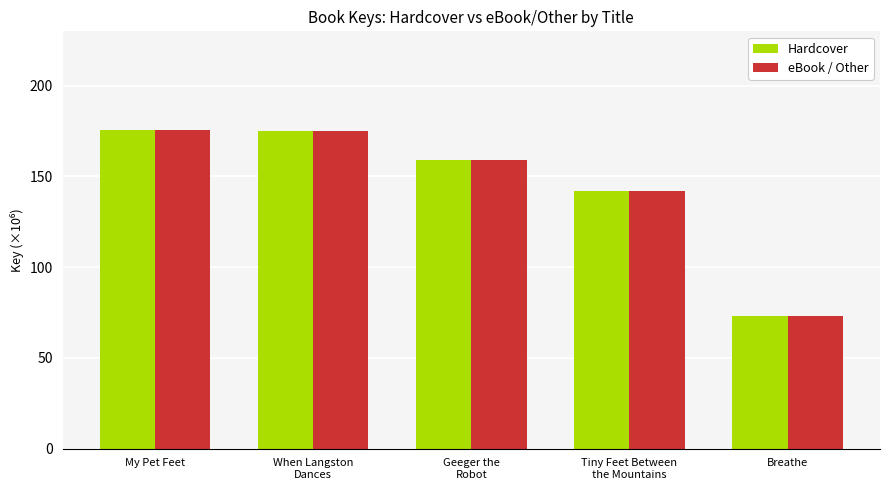

What is the sum of all eBook / Other values?

725.3